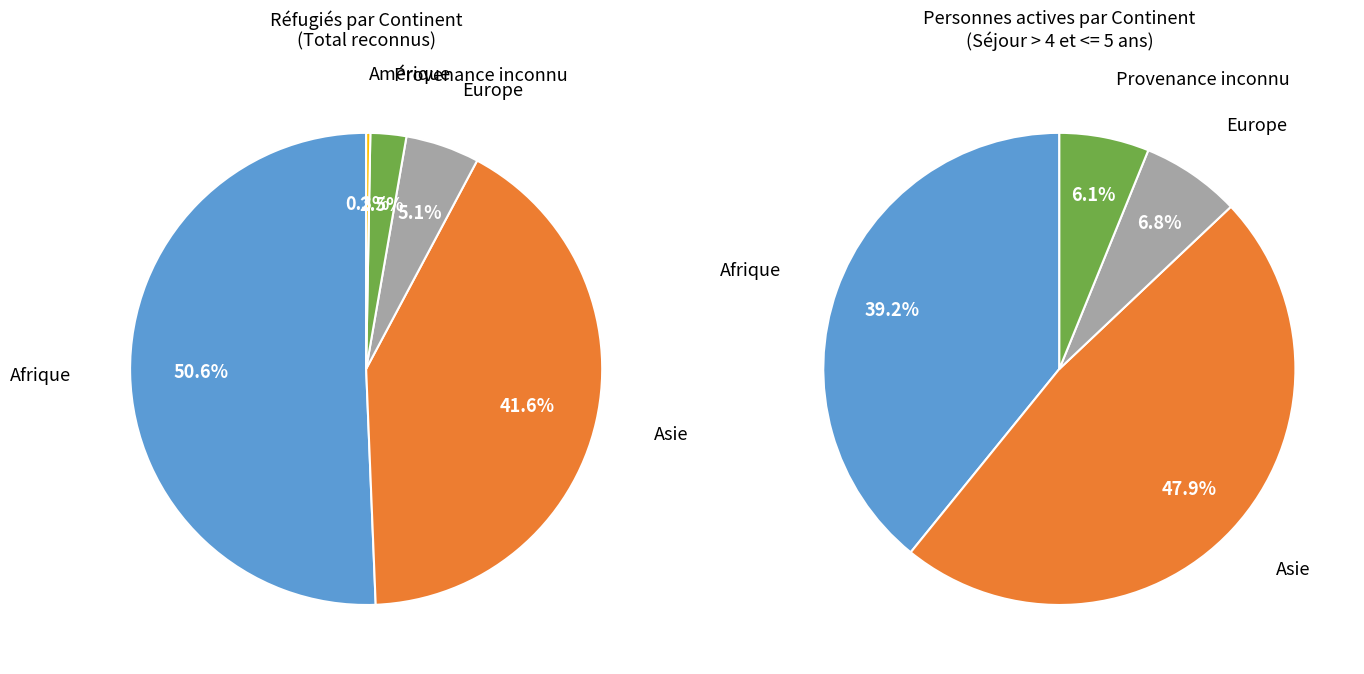

Is it true that Provenance inconnu is 2% of the pie?

True